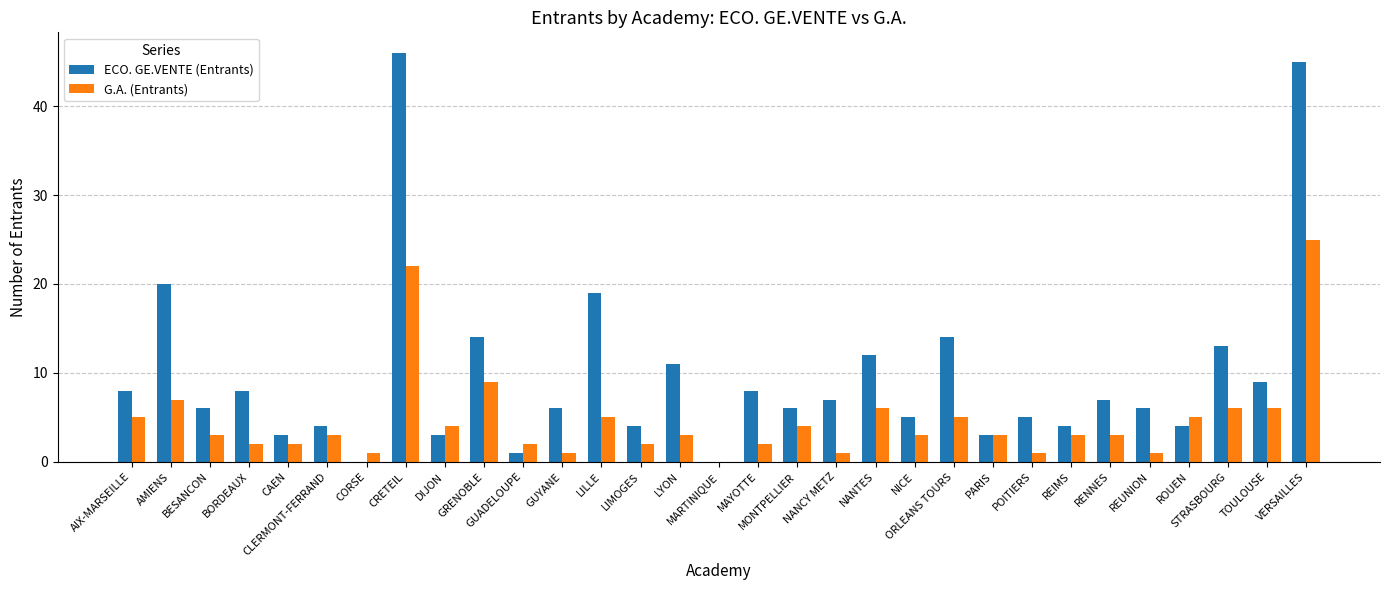

What is the maximum value shown in the chart?

46